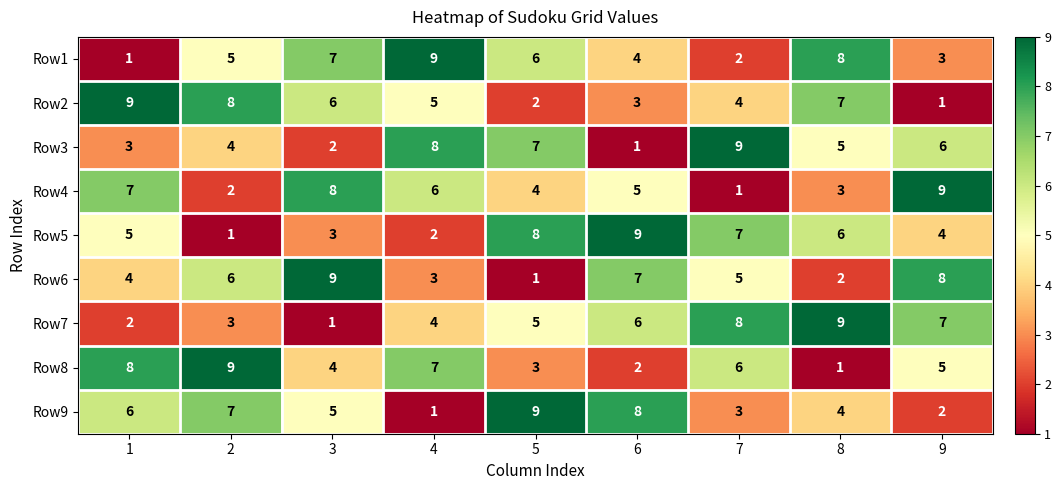

What is the average value of the Row4 series?

5